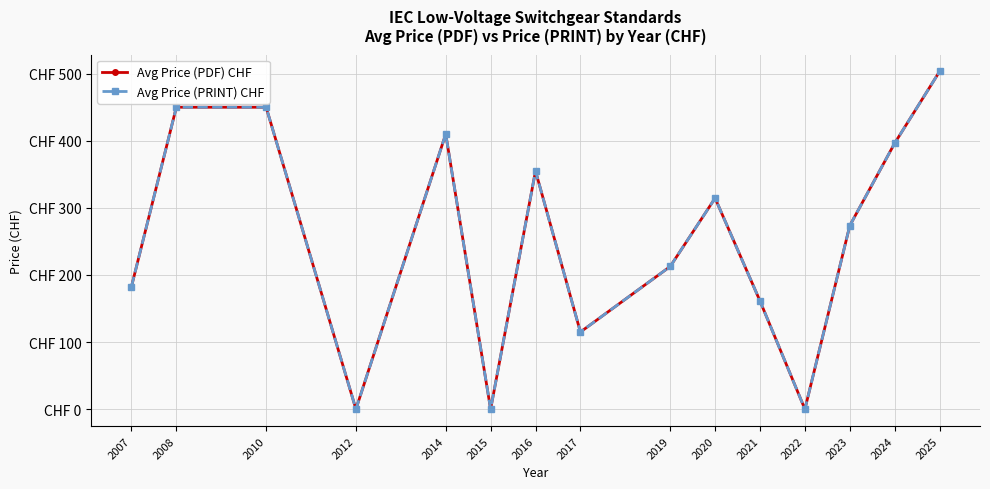

Where does the Avg Price (PRINT) CHF series first go above 273?

2008